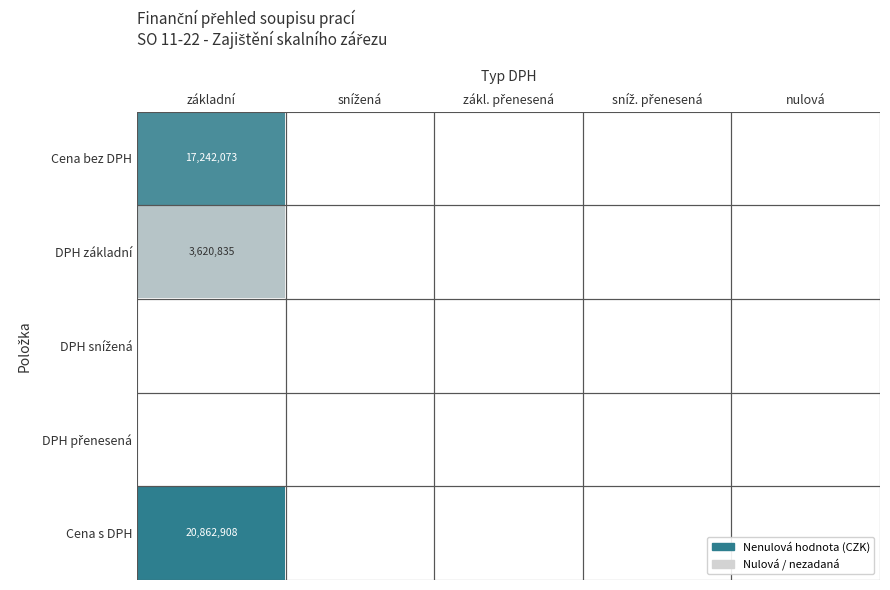

True or false: Cena bez DPH has a value of -10517926.5 at nulová.

False